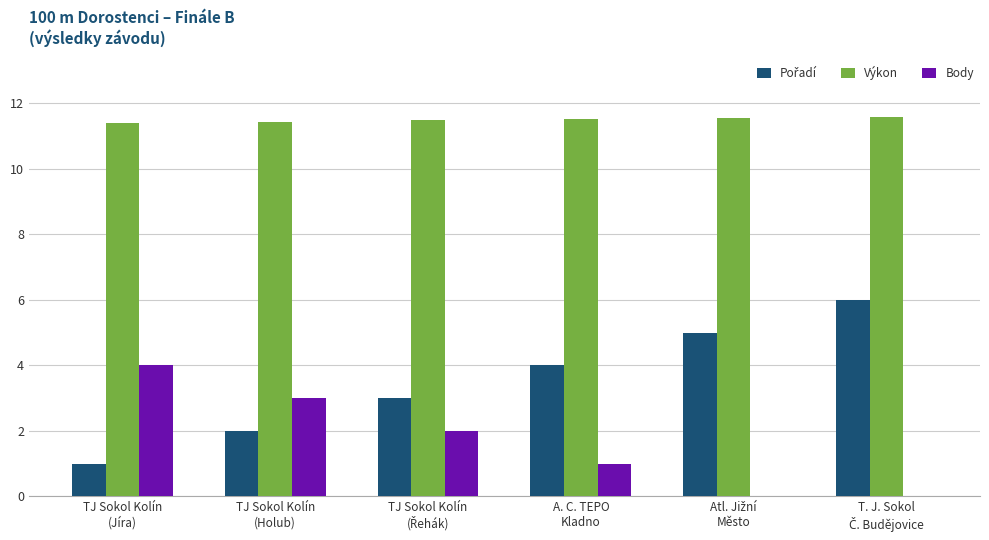

What is the sum of all Body values?

10.0